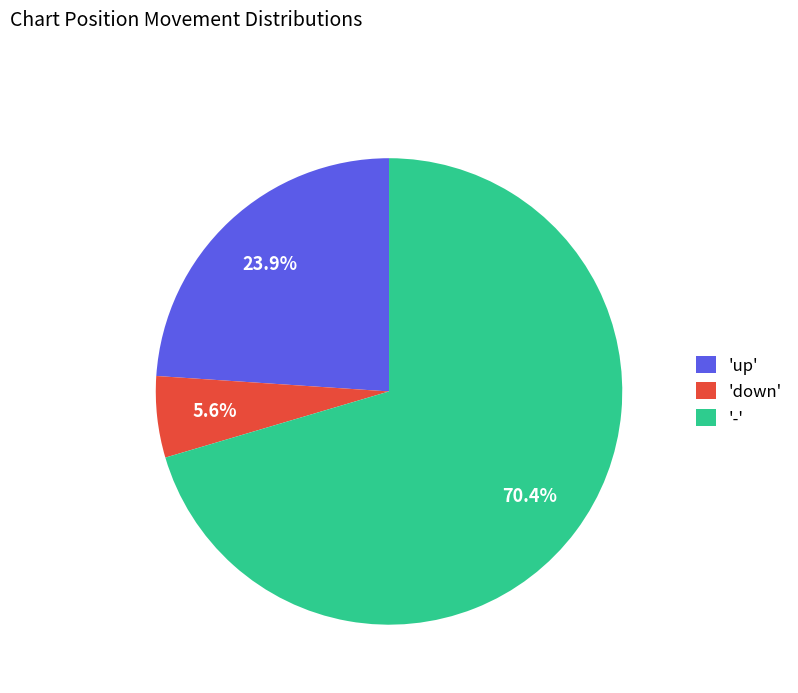

To the nearest percent, what is the average slice percentage?

33%